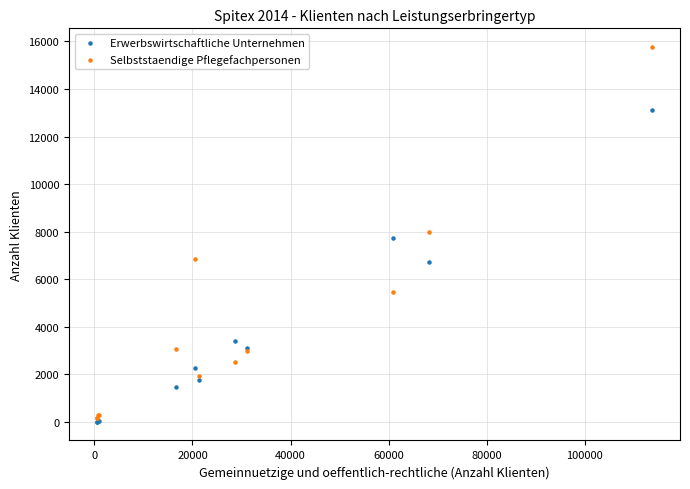

What are all the series names shown in the legend?

Erwerbswirtschaftliche Unternehmen, Selbststaendige Pflegefachpersonen